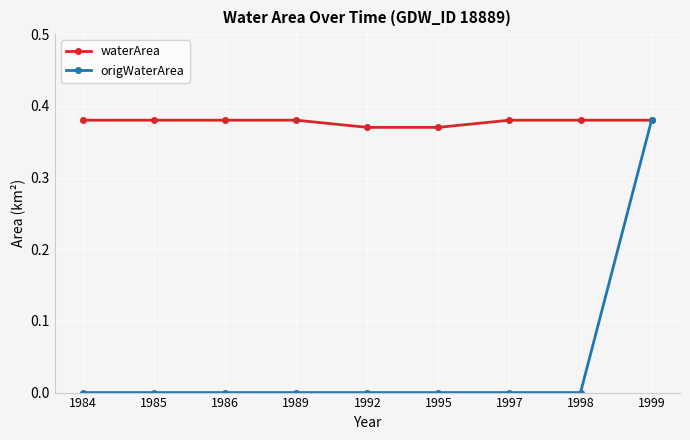

Is it true that origWaterArea equals 0.0 at 1986?

True